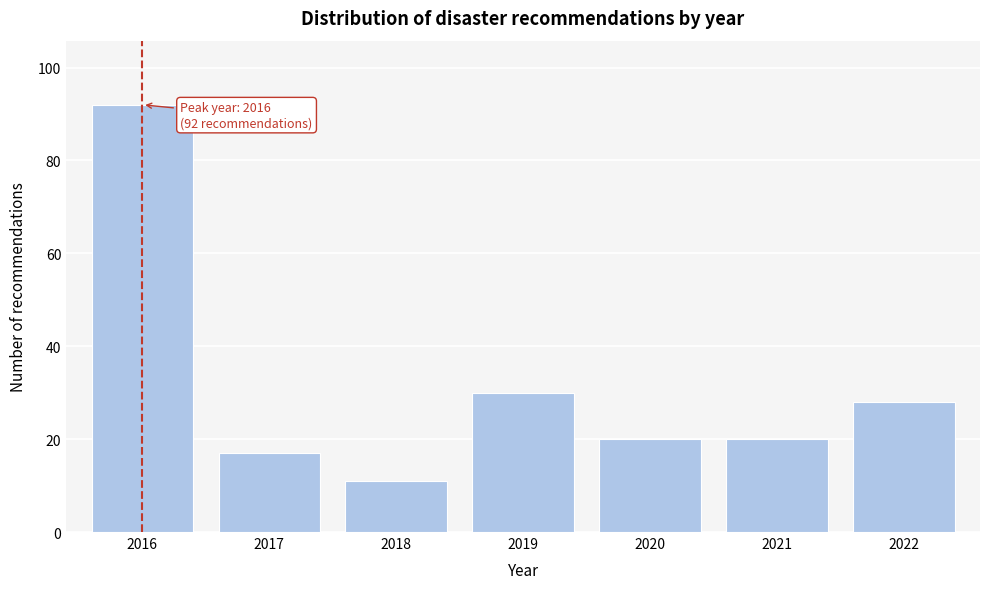

Reading right to left, extract all data points from this chart.

28	20	20	30	11	17	92